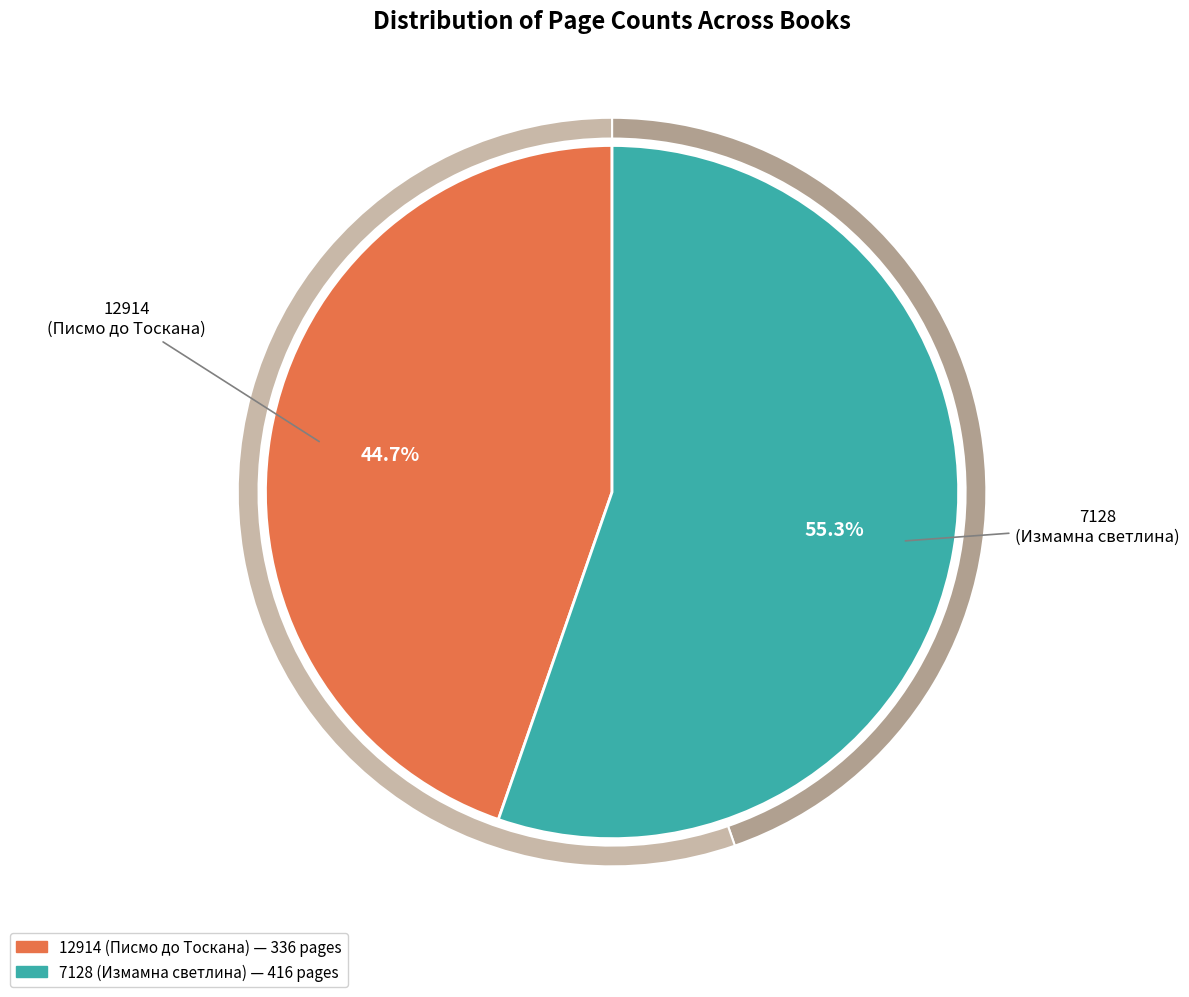

How much of the chart is everything except 12914 (Писмо до Тоскана)?

55.3%